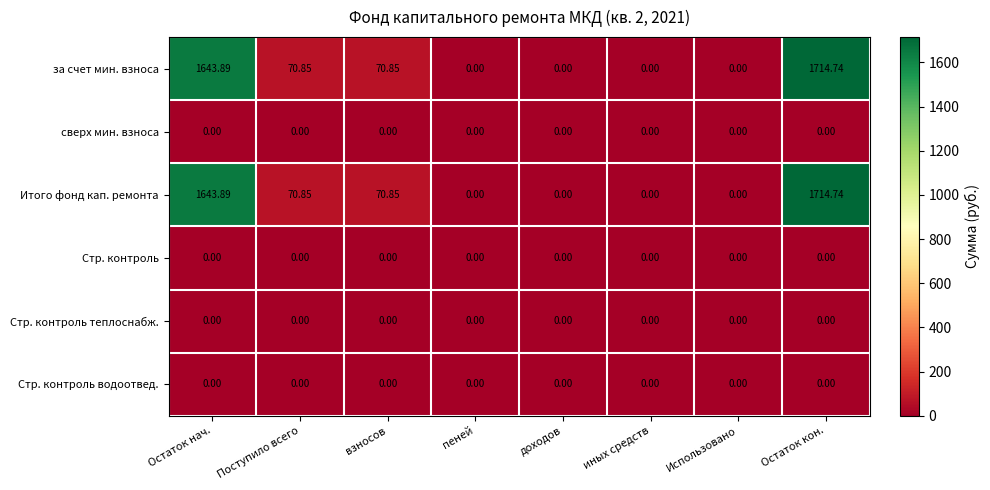

At which label does за счет мин. взноса reach its peak?

Остаток кон.